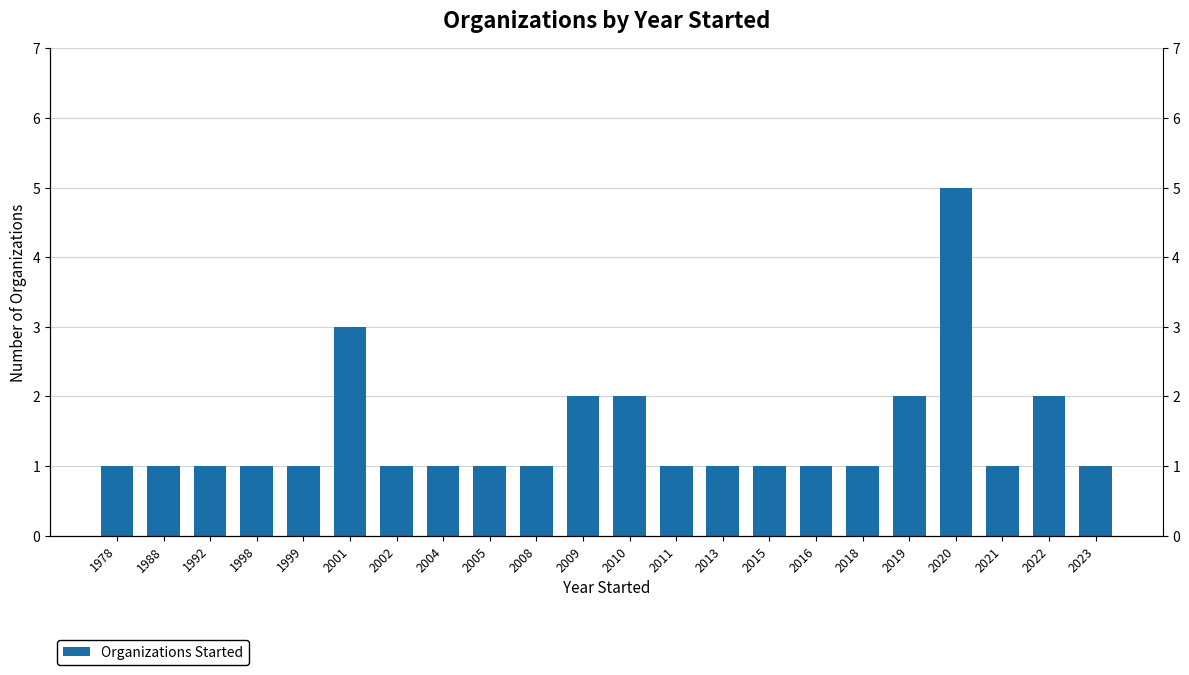

The value at 2015 is 2. True or false?

False